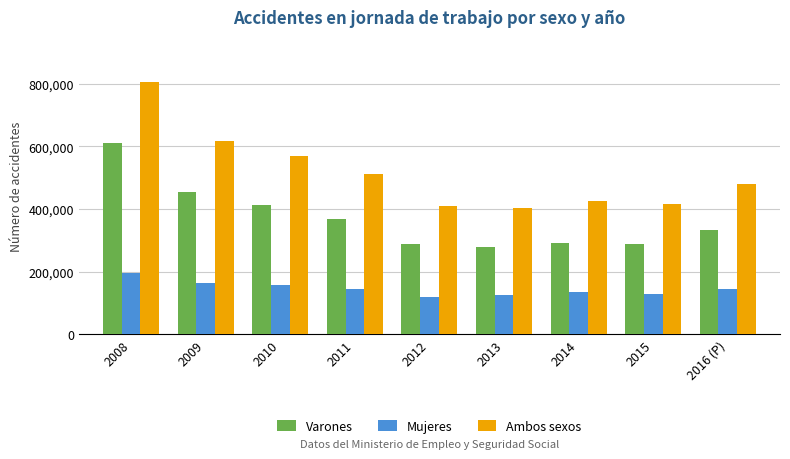

How many bars are there in each group?

3